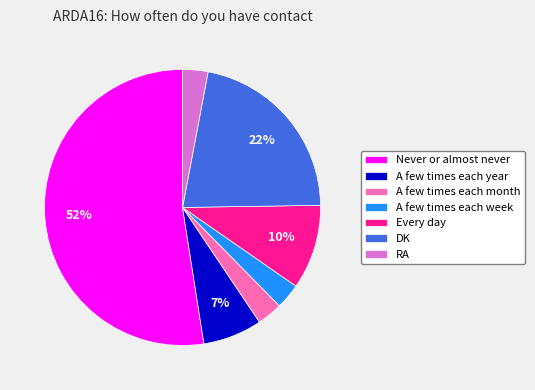

Which category has the biggest portion of the pie?

Never or almost never